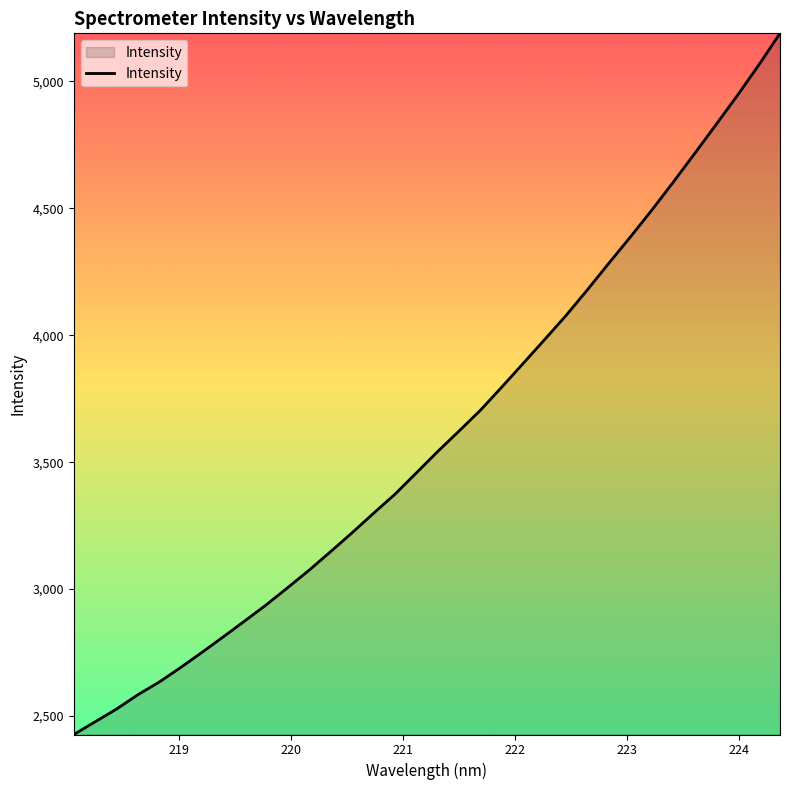

What is the maximum value shown in the chart?

5189.6